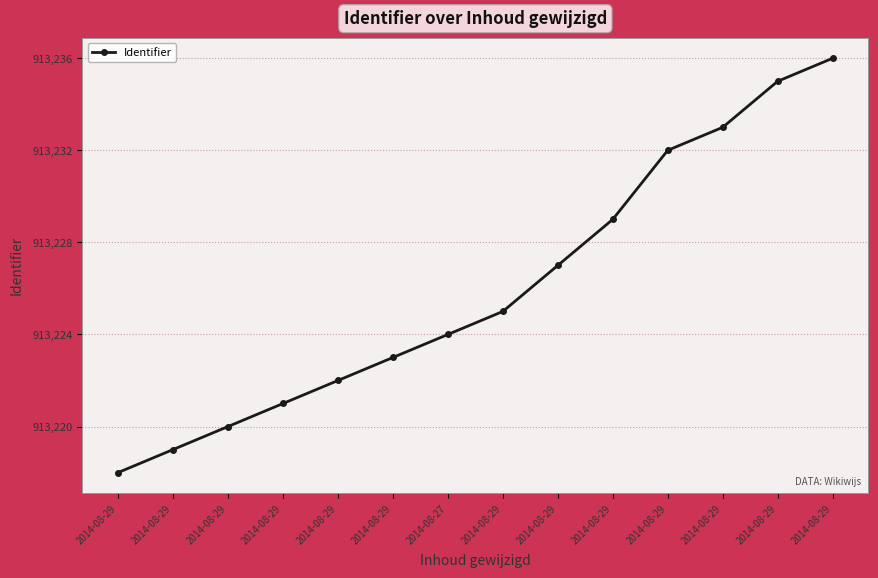

What is the ratio of the value at 2014-08-29 to the value at 2014-08-29?

1.0